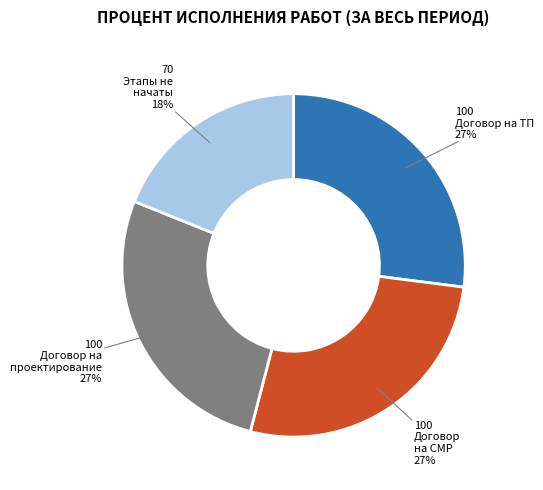

Is it true that Получение правоустанавливающих документов is 1% of the pie?

False